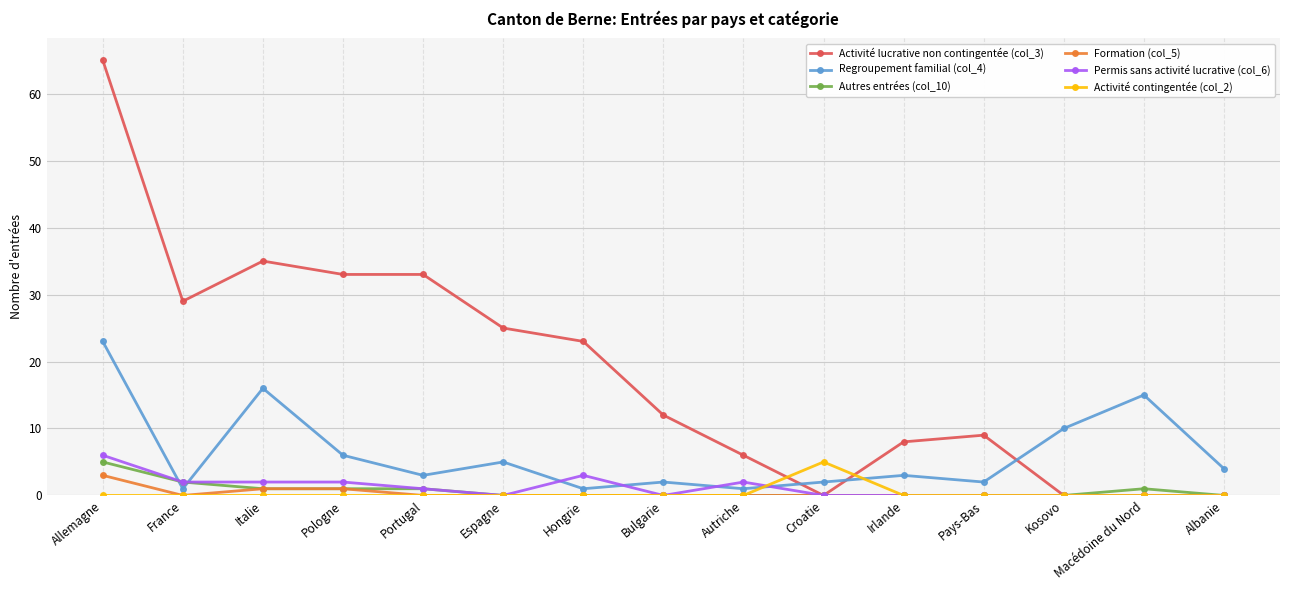

Which category has the highest value in the Formation (col_5) series?

Allemagne